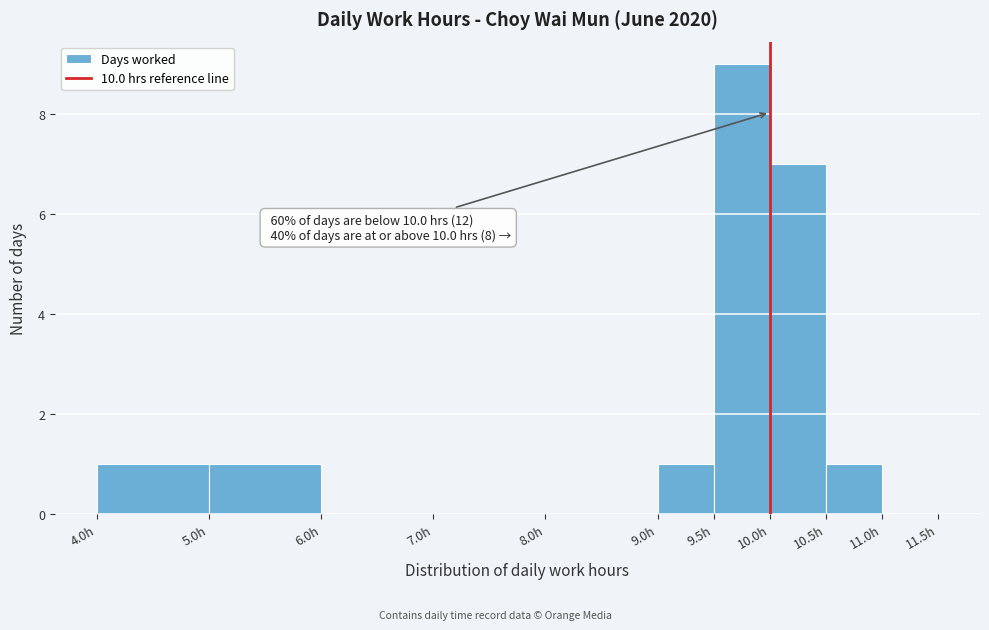

Which range on the x-axis has the tallest bar?

9.5 to 10.0